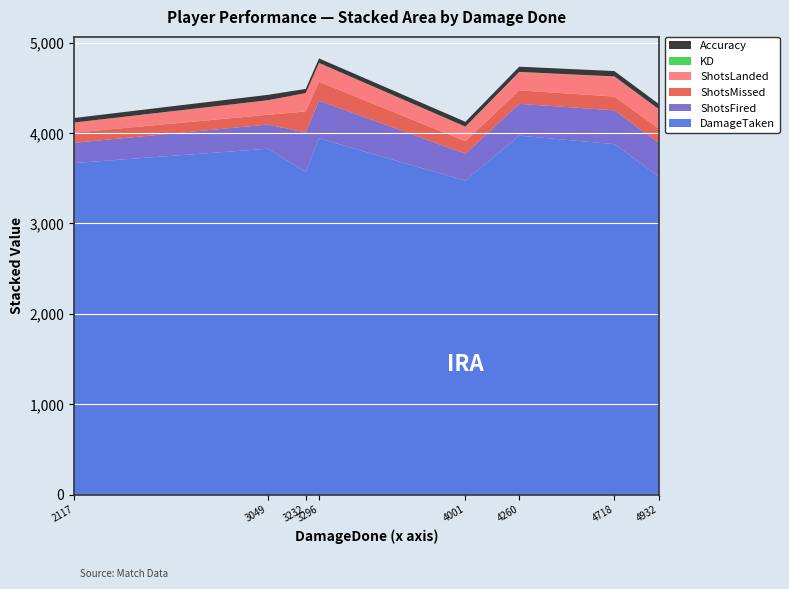

What is the highest value of the DamageTaken series?

3971.0